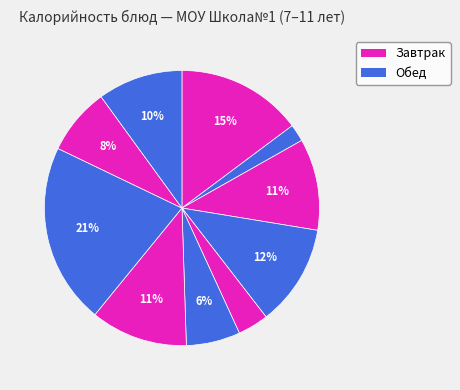

To the nearest percent, what is the average slice percentage?

10%